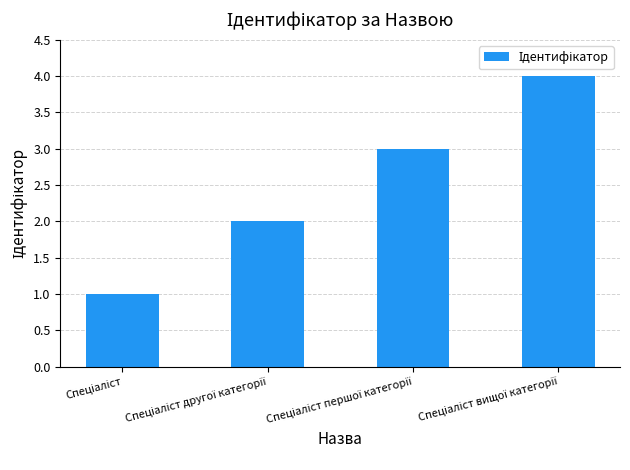

Reading left to right, what are all the values shown in this chart?

1	2	3	4